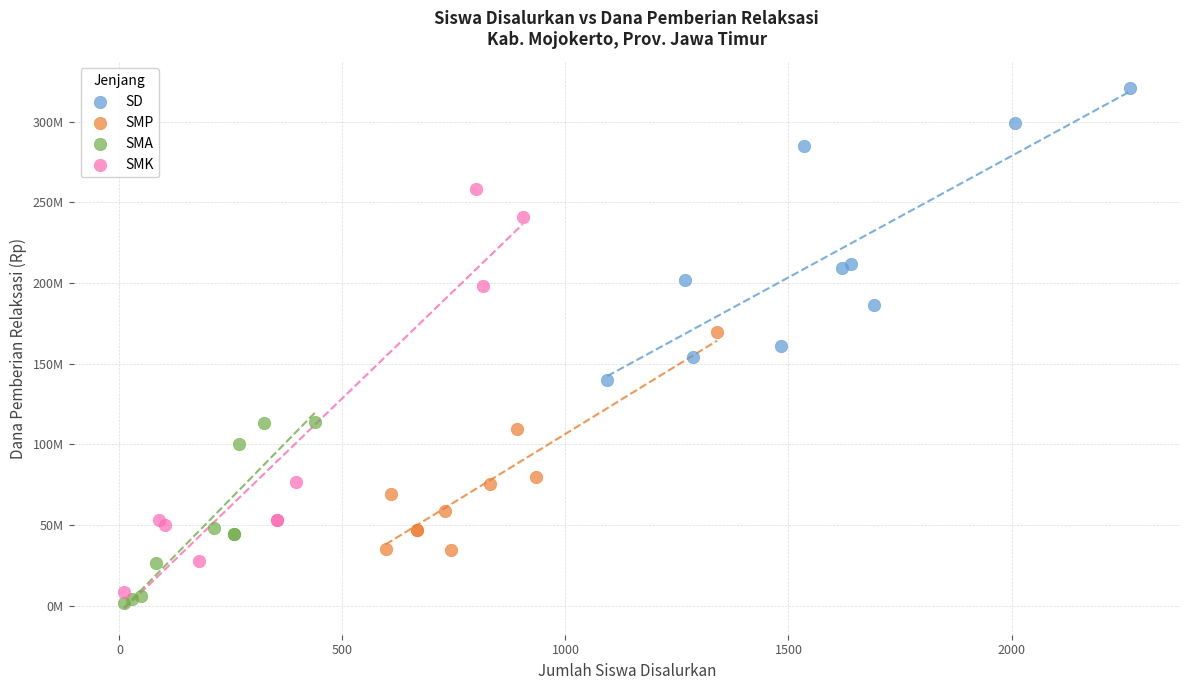

Which series has the widest spread of Y values?

SMK